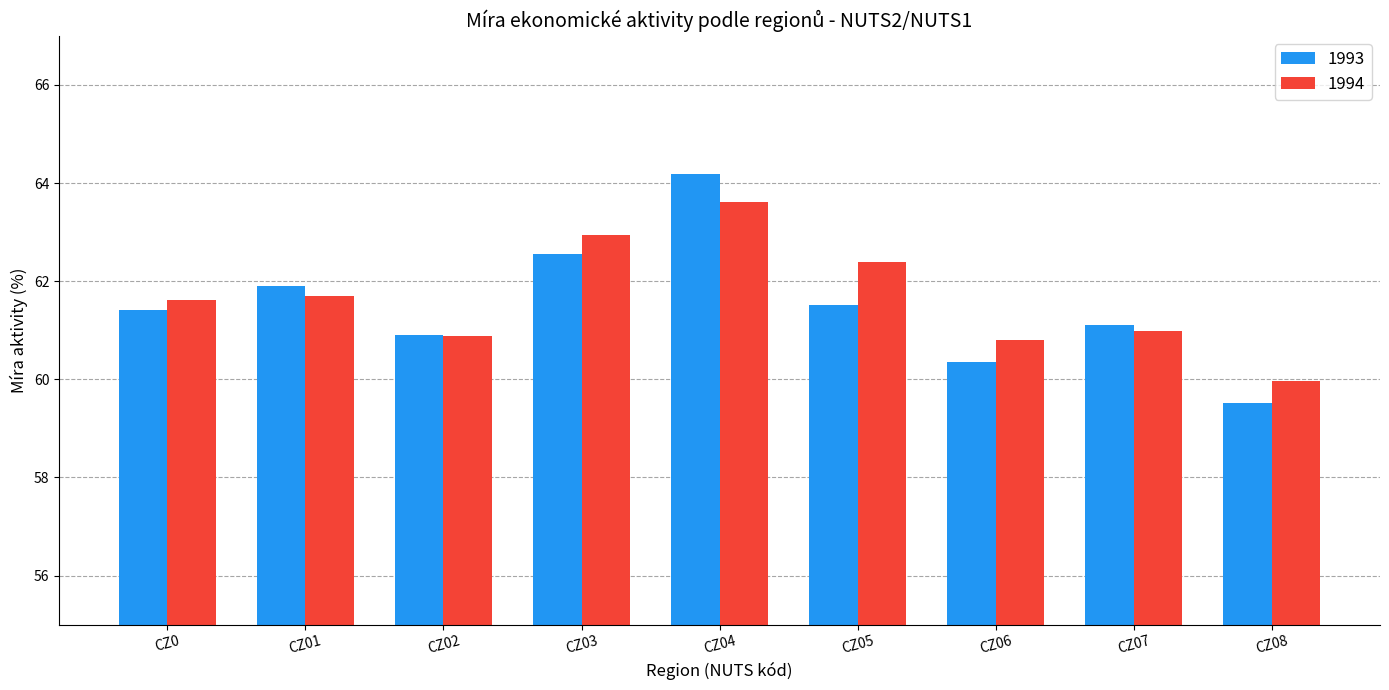

What is the smallest value displayed?

59.5